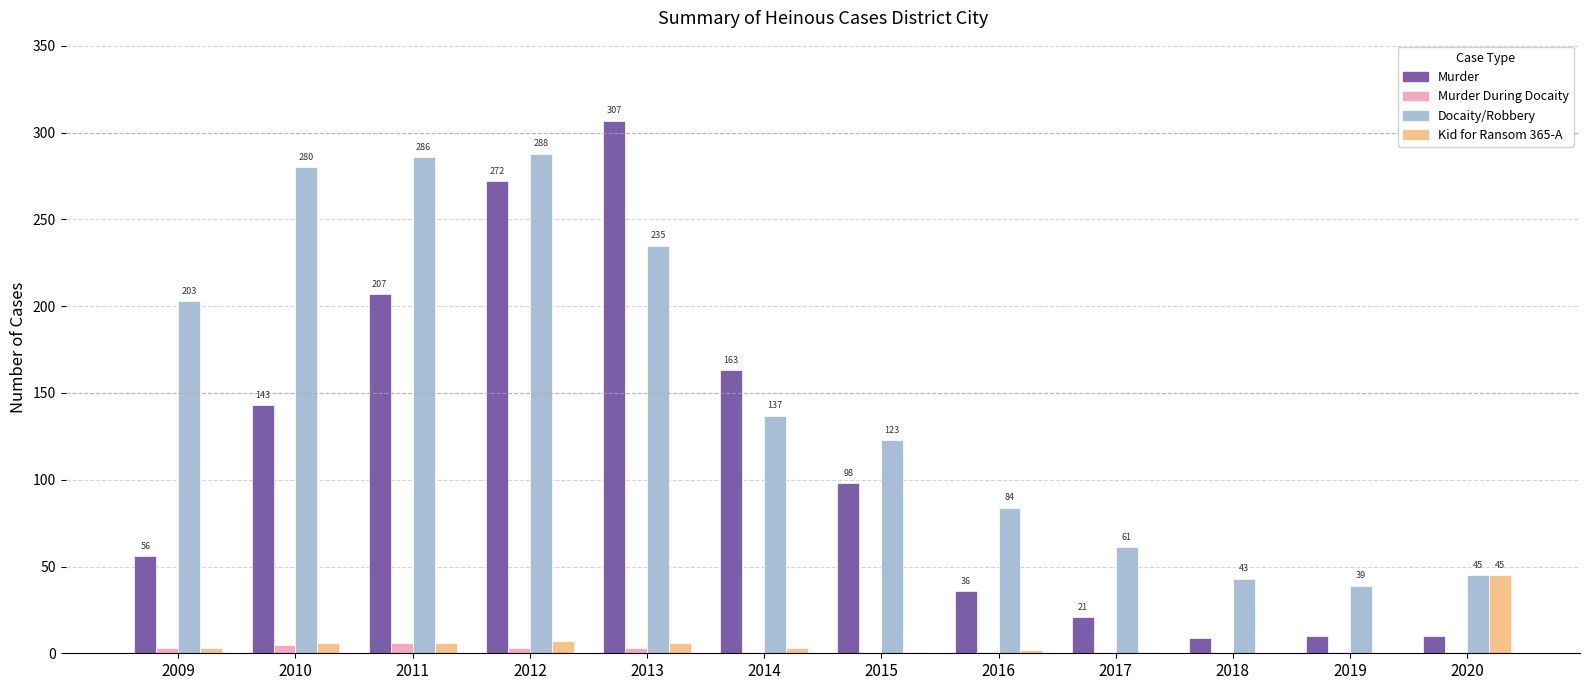

What are all the series names shown in the legend?

Murder, Murder During Docaity, Docaity/Robbery, Kid for Ransom 365-A